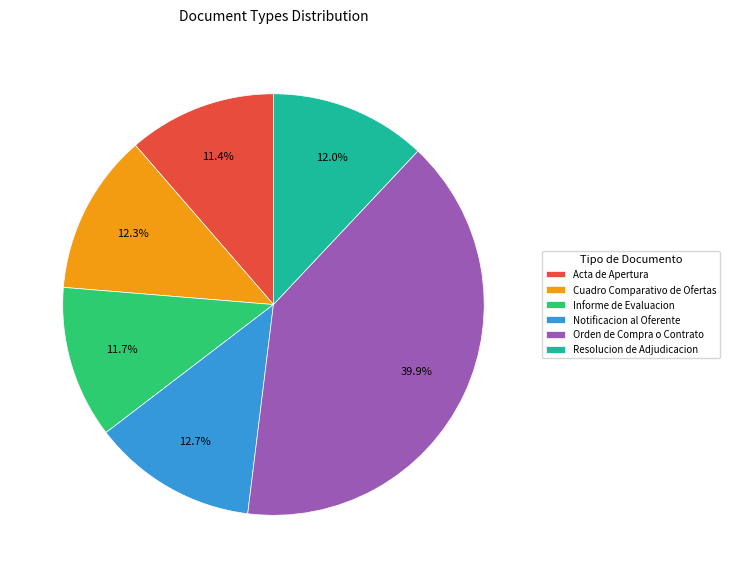

Is there any slice that represents more than half of the pie?

No